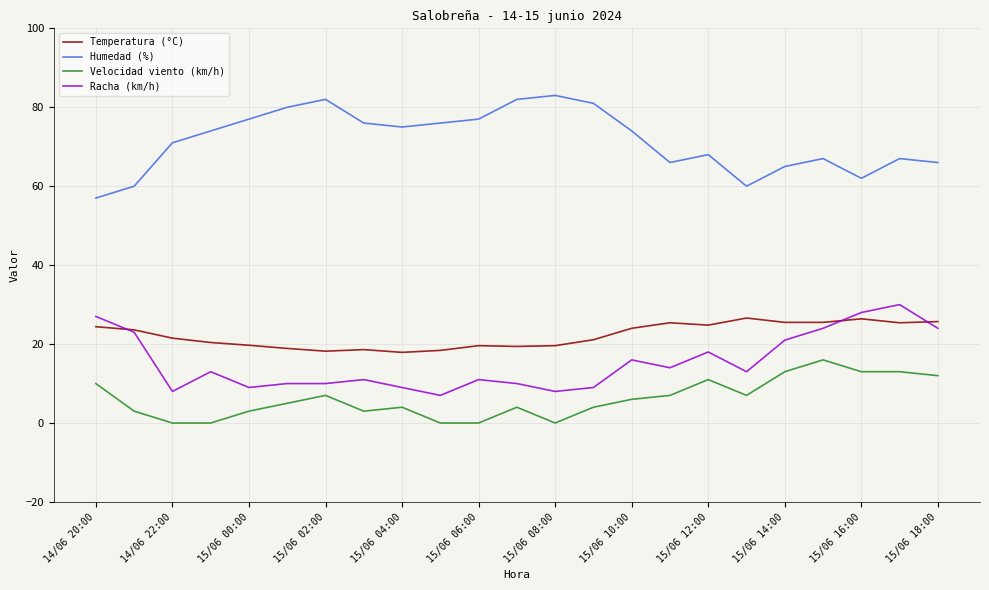

Which series has the largest total across all categories?

Humedad (%)